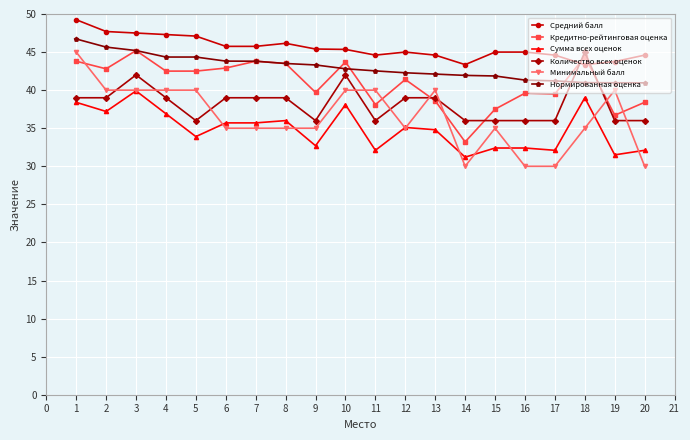

True or false: Количество всех оценок has more than 1 points higher than both neighbors.

True